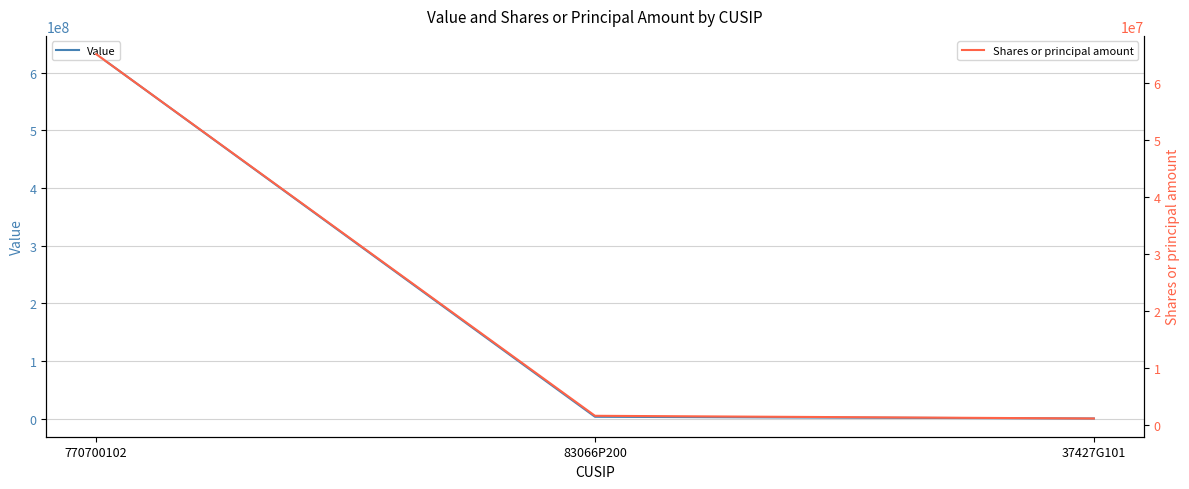

Which series has the largest total across all categories?

Value